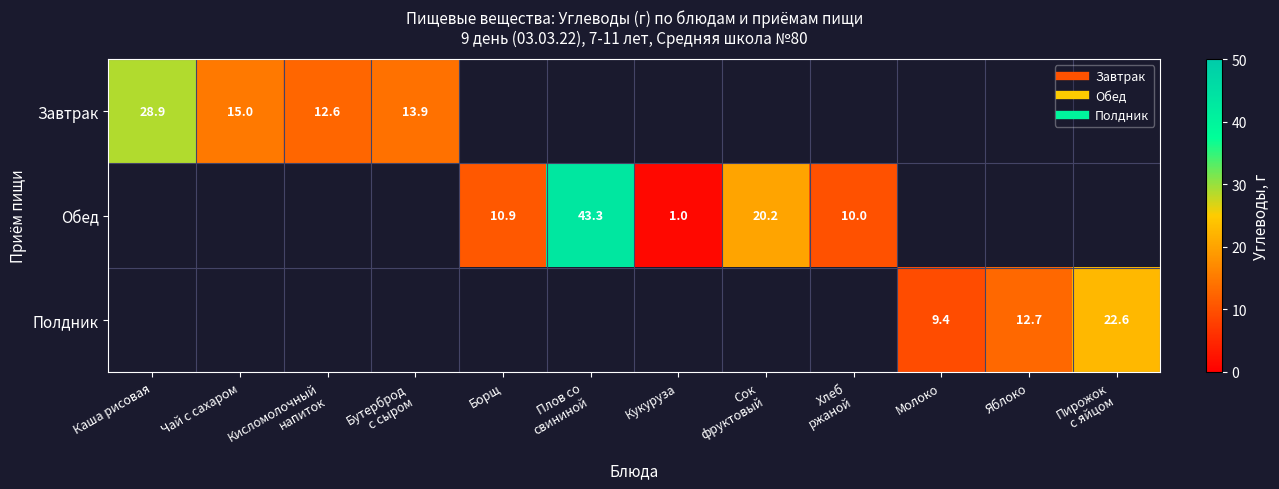

Where does the Обед series first go above 10?

Борщ